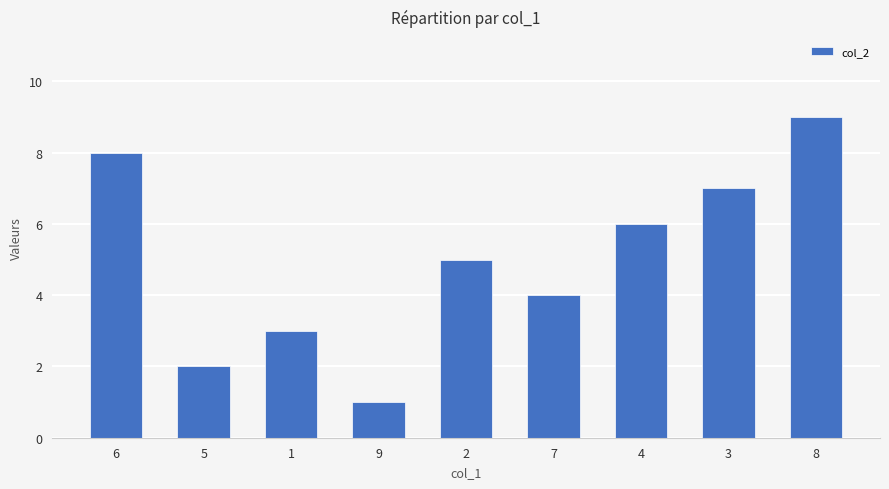

Is it true that the value at 2 is 5?

True